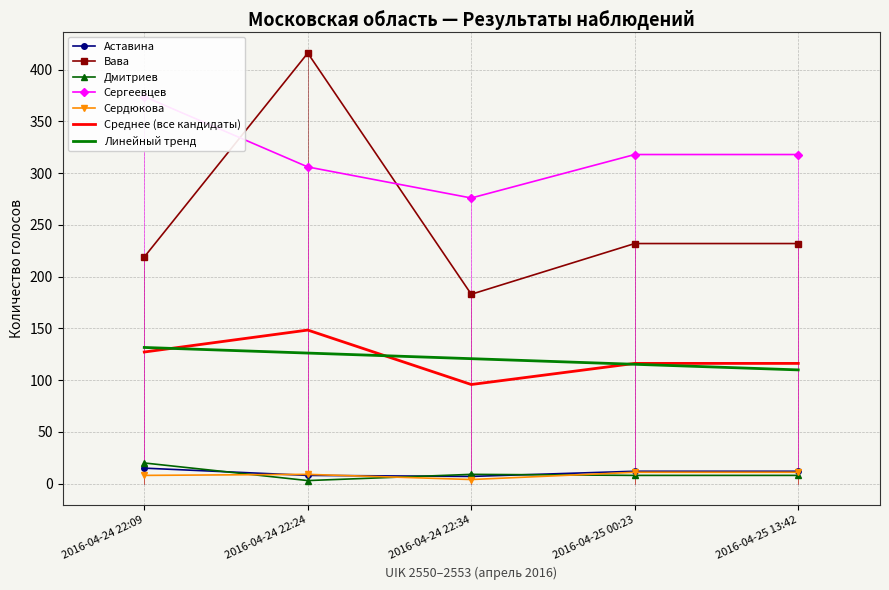

List the series in order of their peak value, highest first.

Вава, Сергеевцев, Дмитриев, Аставина, Сердюкова